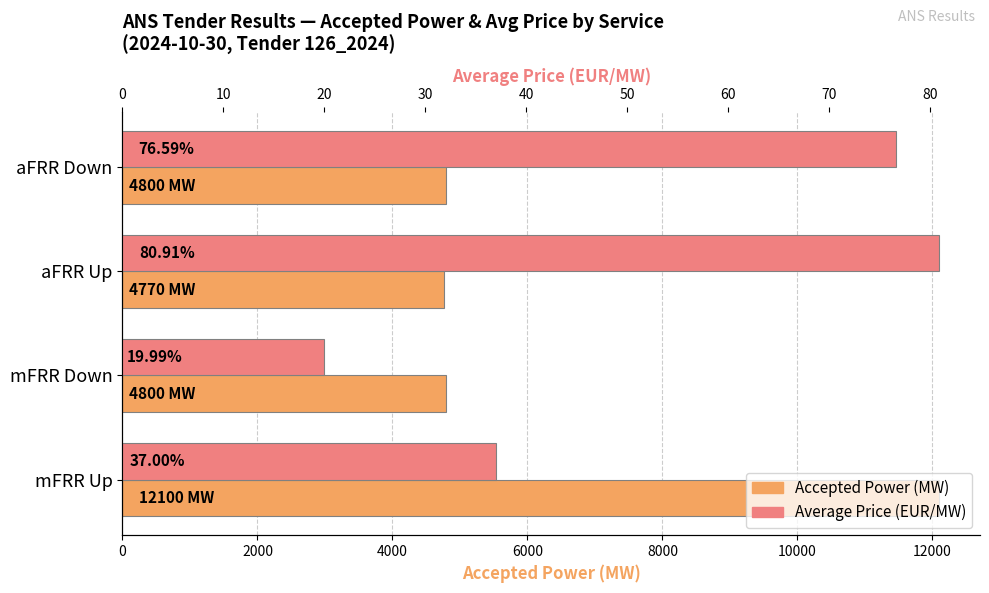

What is the value of the Average Price (EUR/MW) bar at the 4th from the left?

37.0